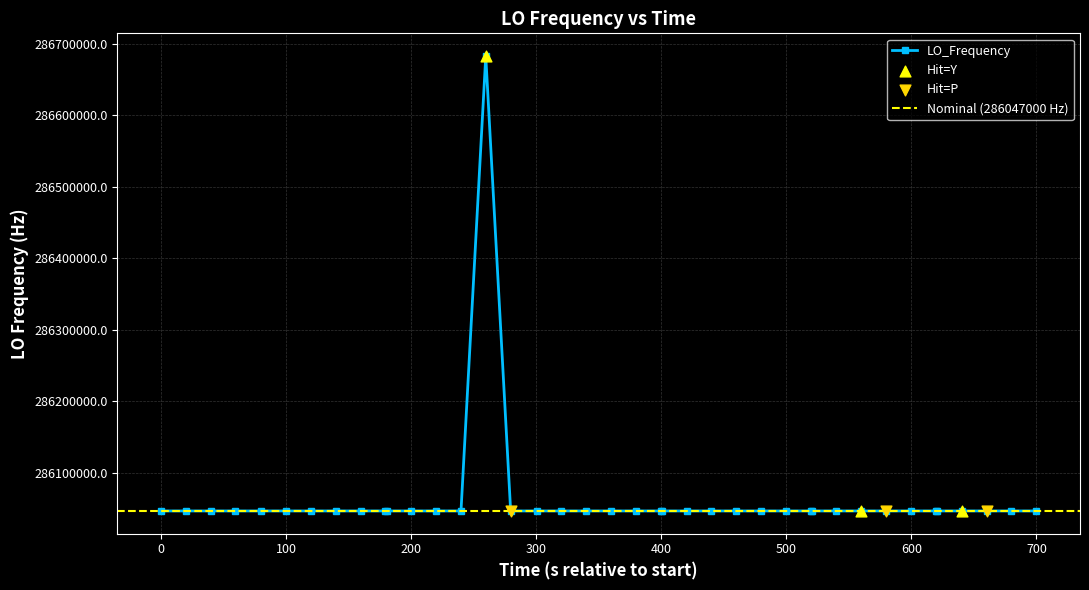

What is the value of the LO_Frequency point at the 12th from the left?

286047000.8